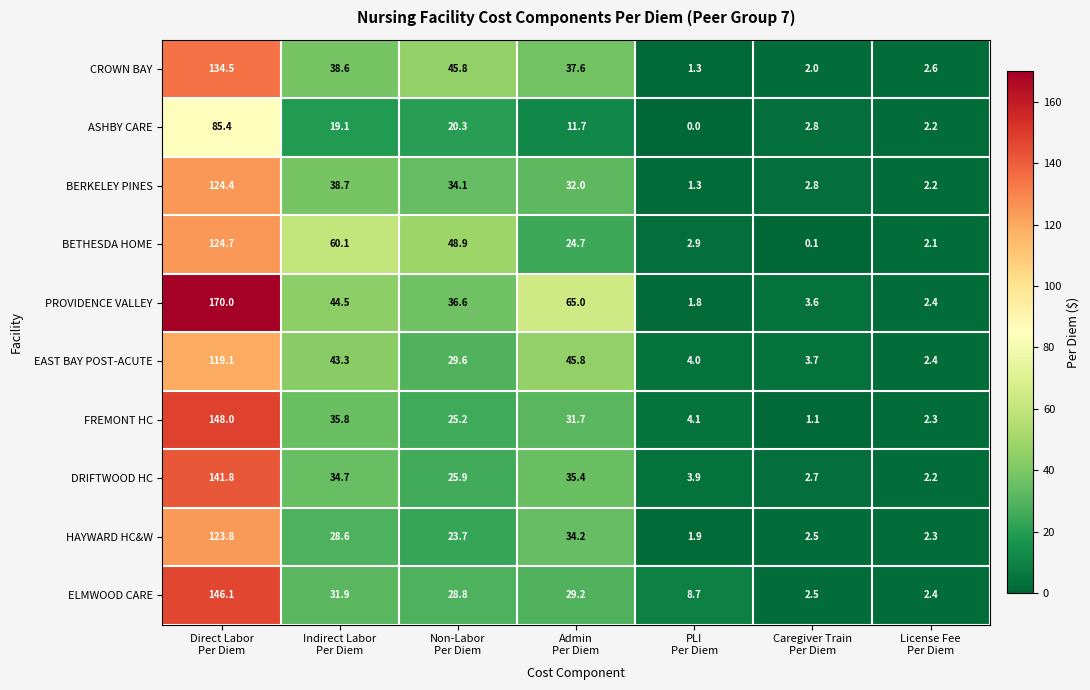

At how many categories does at least one series exceed 36?

4